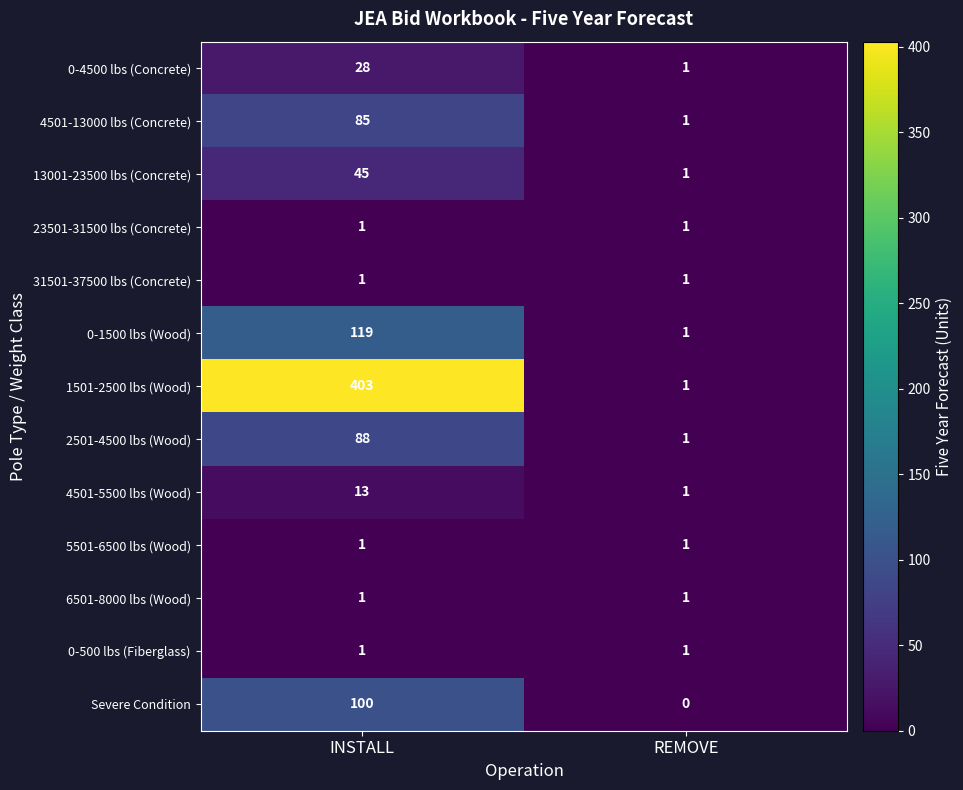

Reading right to left, what are all the values shown in this chart?

0-4500 lbs (Concrete): 1	28
4501-13000 lbs (Concrete): 1	85
13001-23500 lbs (Concrete): 1	45
23501-31500 lbs (Concrete): 1	1
31501-37500 lbs (Concrete): 1	1
0-1500 lbs (Wood): 1	119
1501-2500 lbs (Wood): 1	403
2501-4500 lbs (Wood): 1	88
4501-5500 lbs (Wood): 1	13
5501-6500 lbs (Wood): 1	1
6501-8000 lbs (Wood): 1	1
0-500 lbs (Fiberglass): 1	1
Severe Condition: 0	100